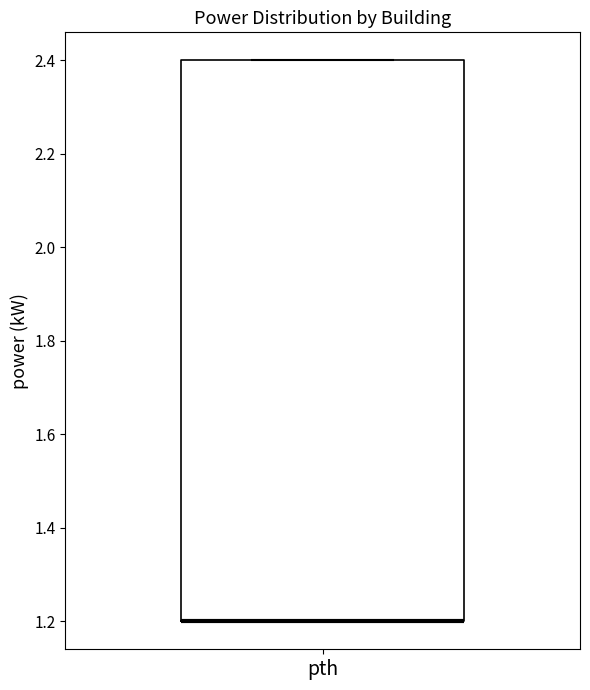

Where is the upper edge of the box for pth on the y-axis? The values are not printed on the chart, so give them approximately, as read against the axis.

2.4